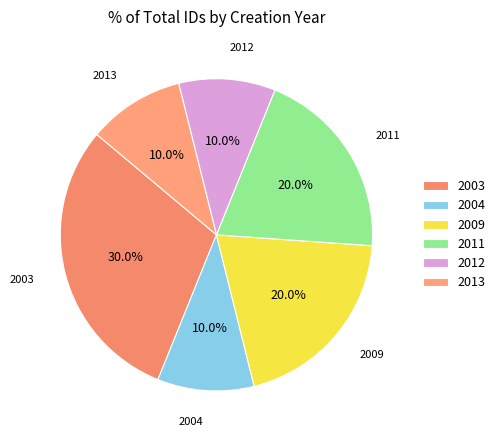

Approximately how many times larger is the value at 2009 compared to 2012?

2.0